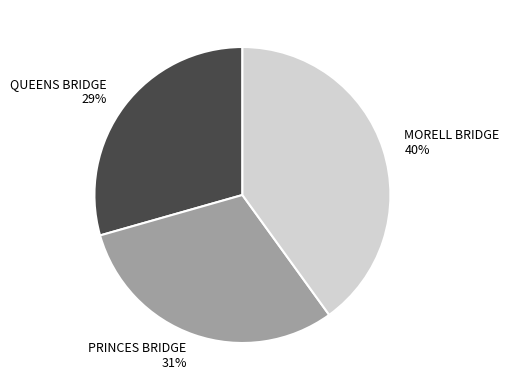

To the nearest percent, what is the combined percentage of QUEENS BRIDGE and MORELL BRIDGE?

69%